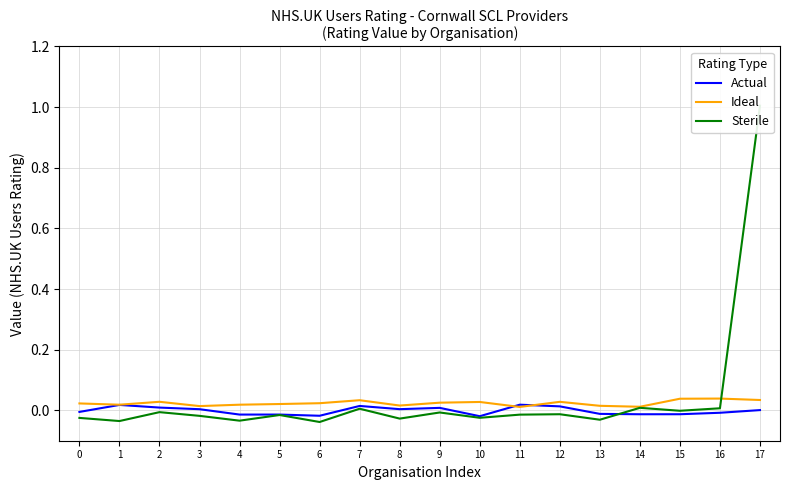

True or false: Ideal and Actual cross at least once.

True